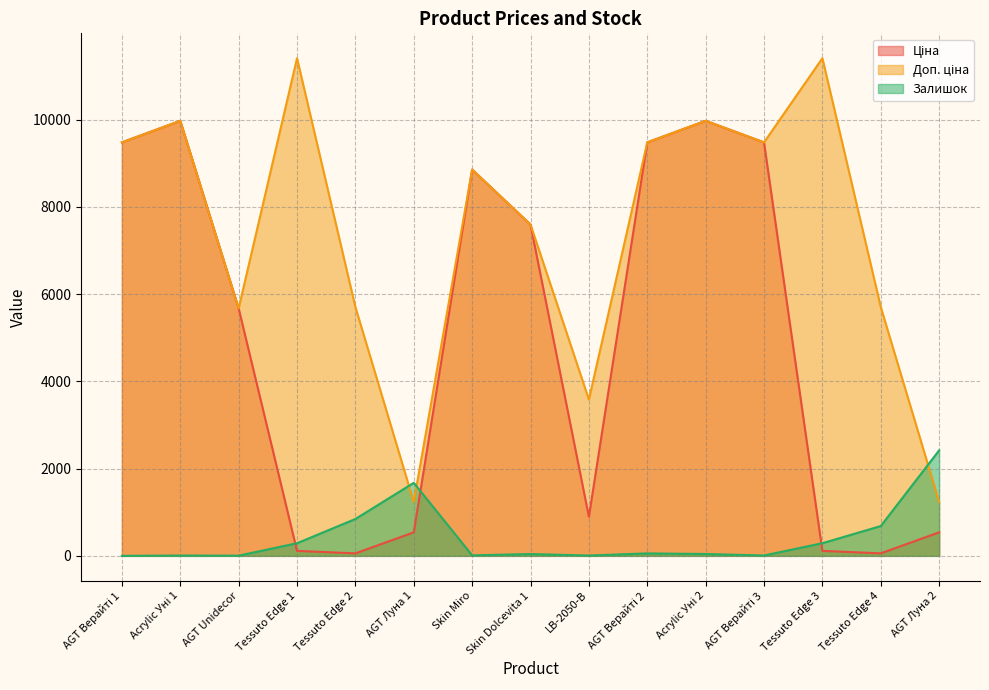

Between Tessuto Edge 2 and LB-2050-В, which is larger?

LB-2050-В